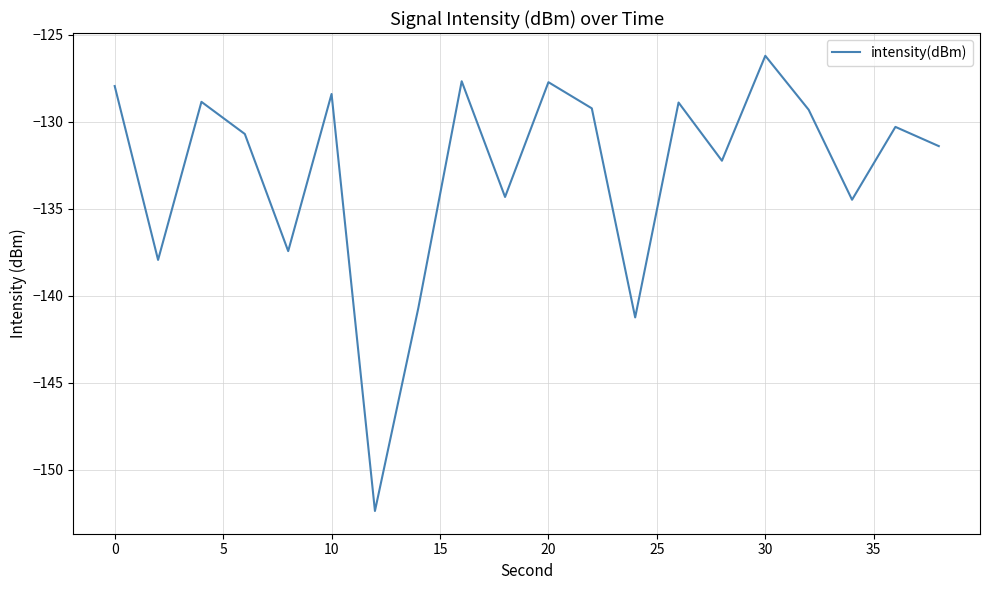

What is the difference between the maximum and minimum values?

26.2